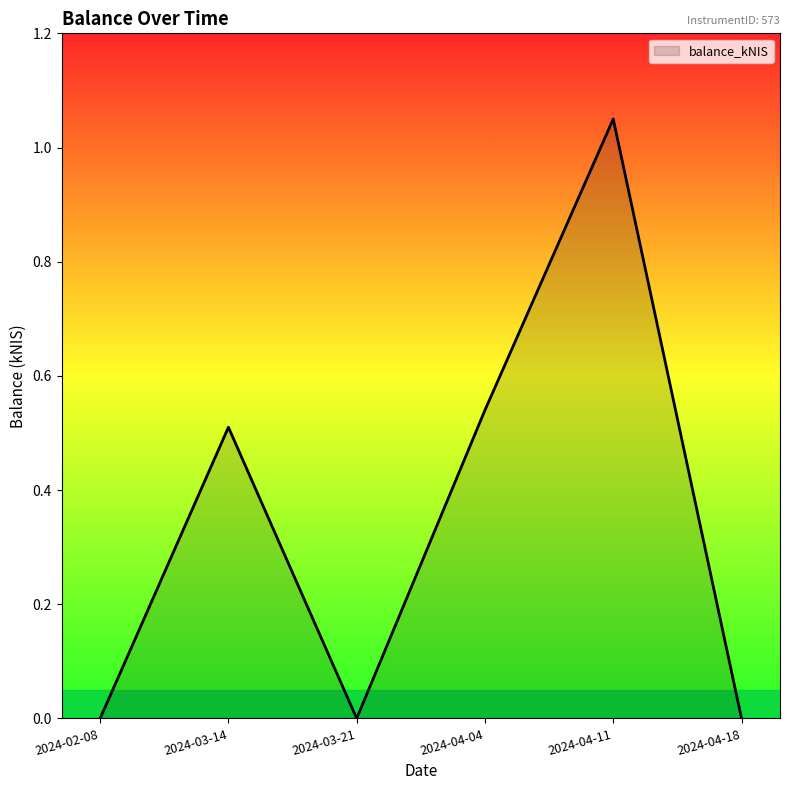

Is it true that the value at 2024-03-21 is 0.0?

True